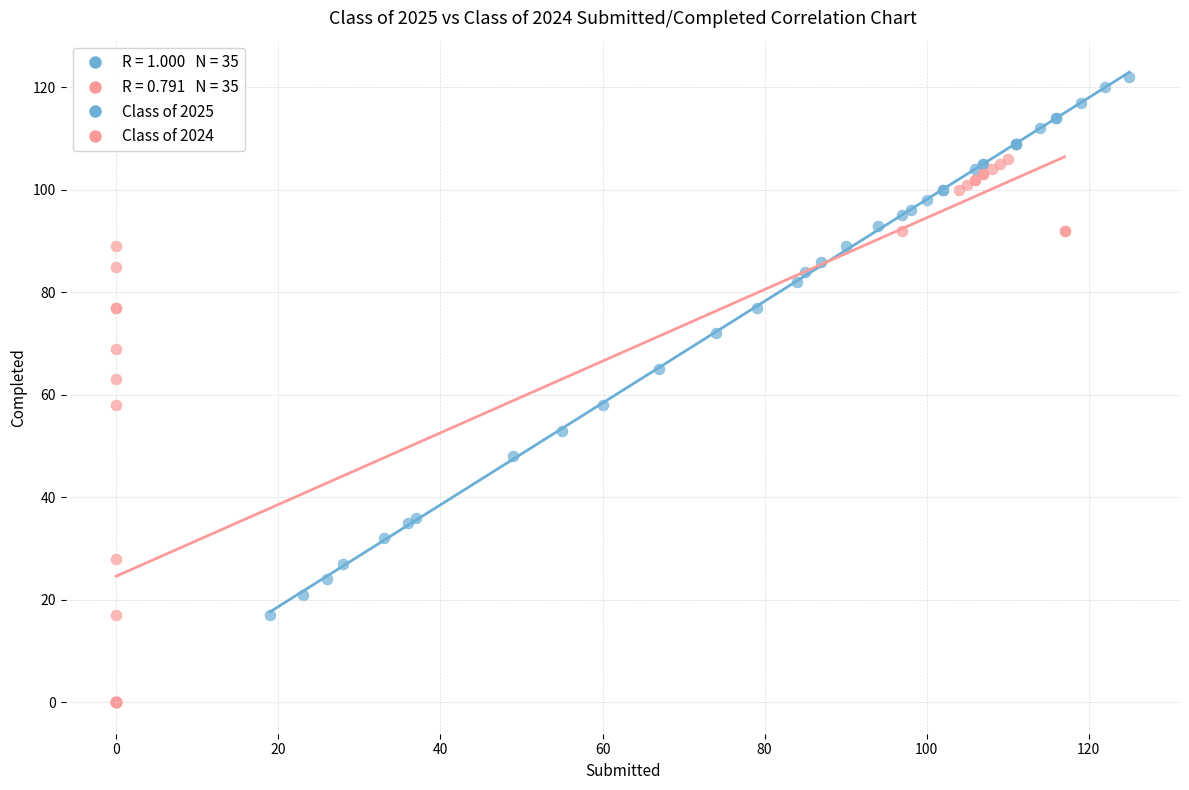

Which series contains the lowest Y value?

Class of 2024